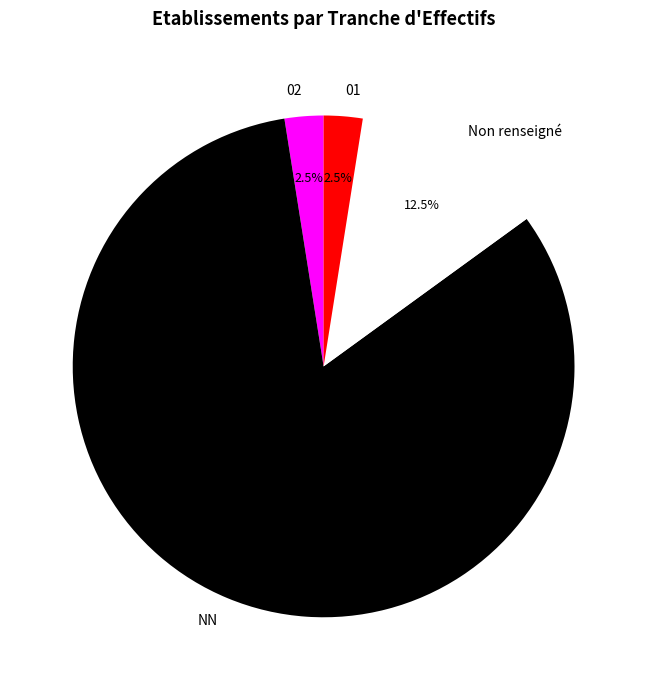

Which slice is the largest?

NN